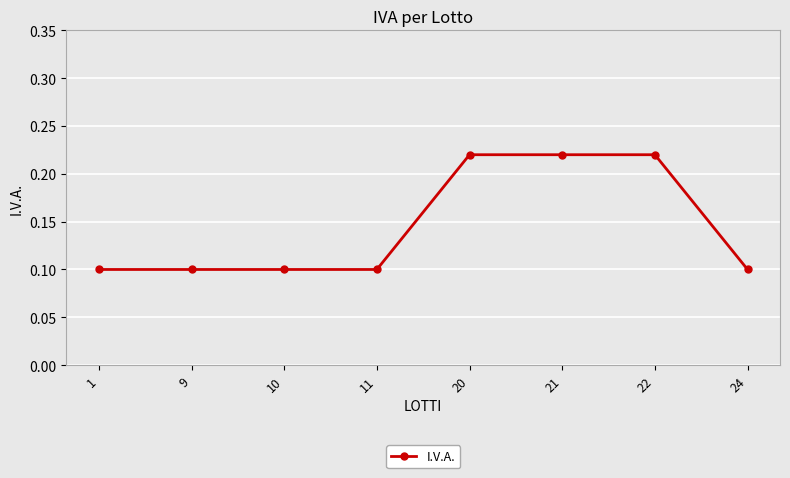

What is the change in value from 10 to 21?

+0.1